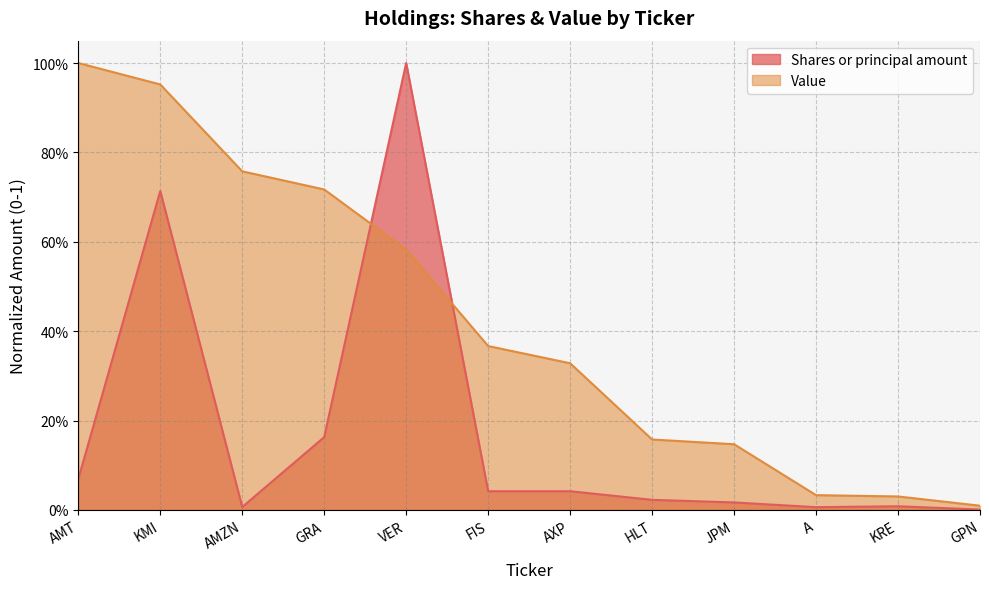

Does the chart have visible grid lines?

Yes